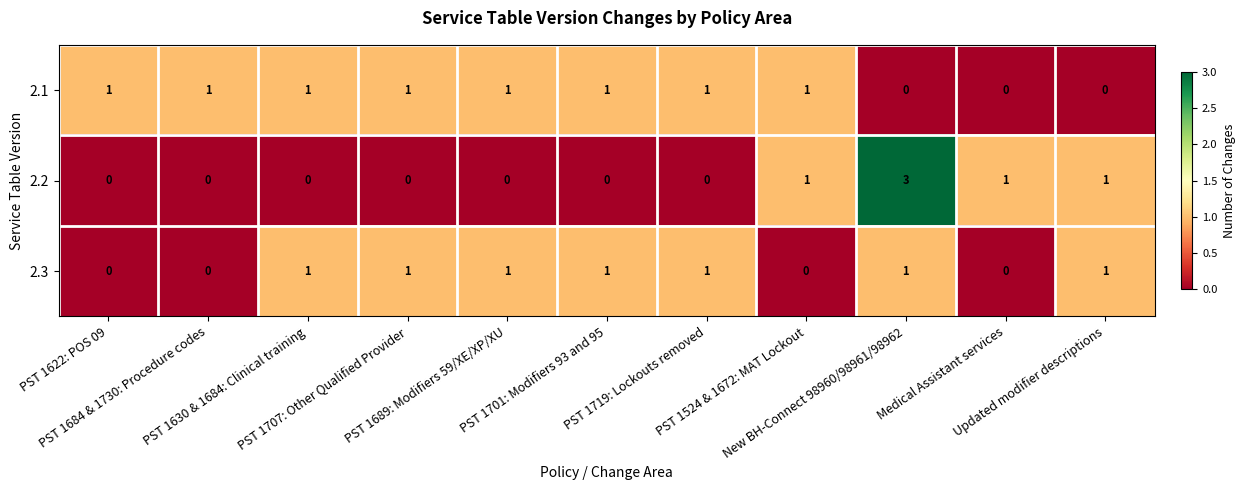

What is the difference between the highest and lowest values at PST 1707: Other Qualified Provider?

1